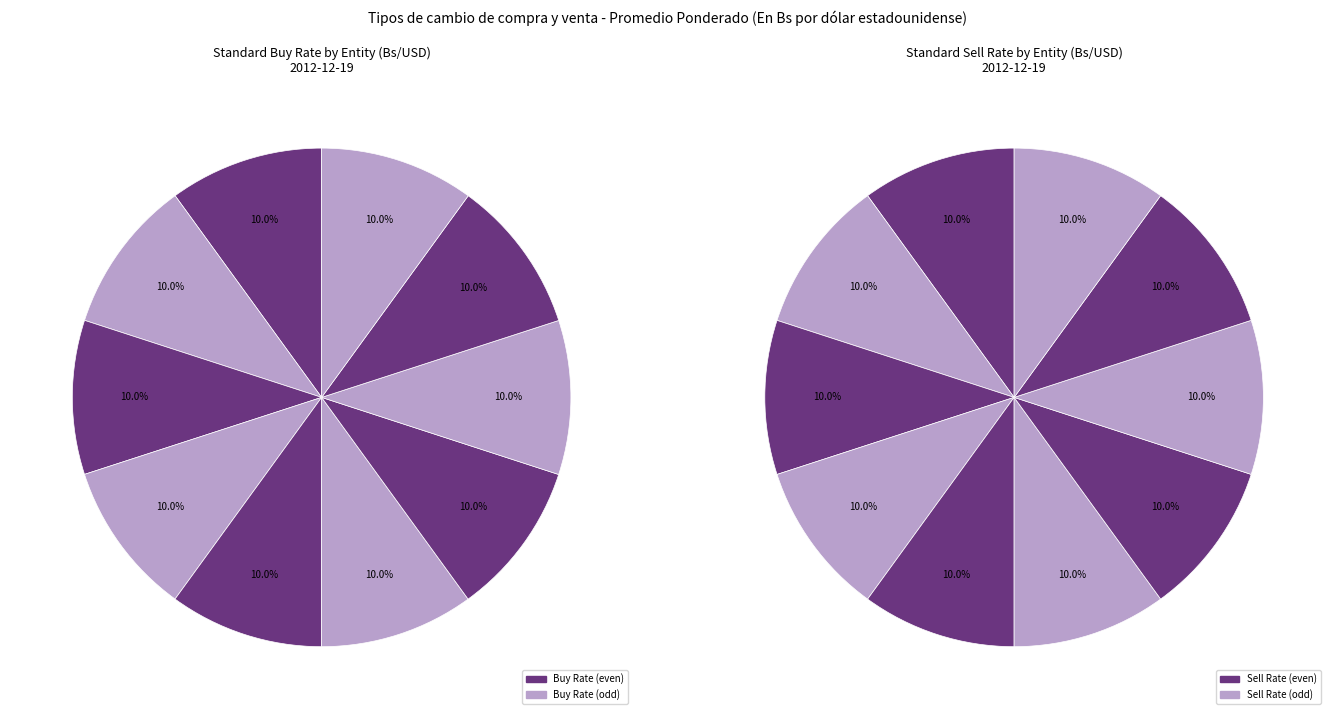

Rank the categories by Standard Sell value from lowest to highest.

COOPERATIVAS, BISA, BANCOS, NACIONAL, SOLIDARIO, GANADERO, MERCANTIL SCZ., CREDITO, UNION, ECONOMICO